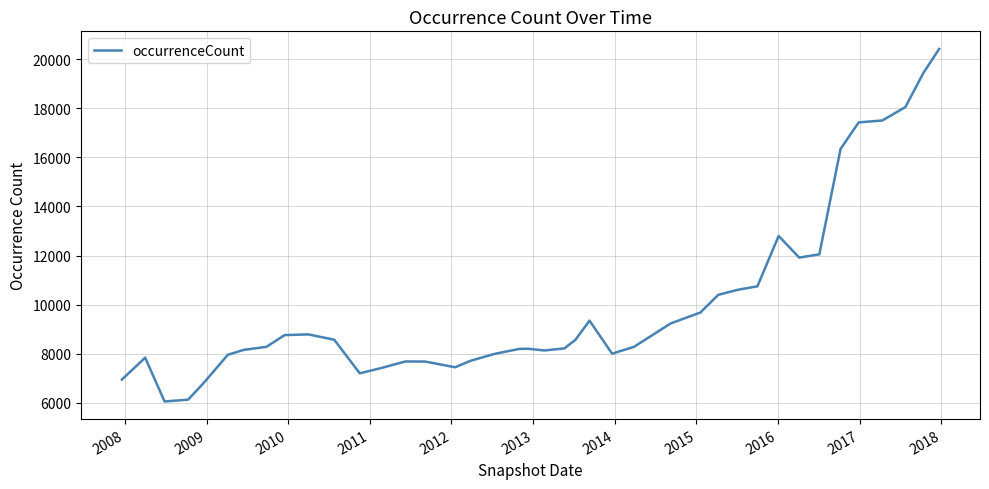

What is the difference between the maximum and second lowest values?

14287